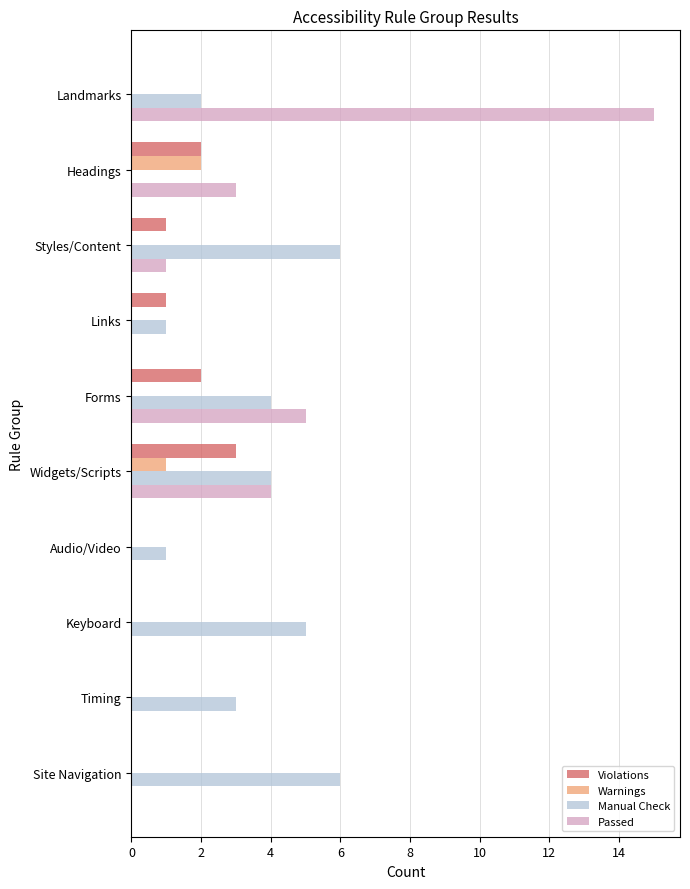

Which series has the largest range (max minus min)?

Passed